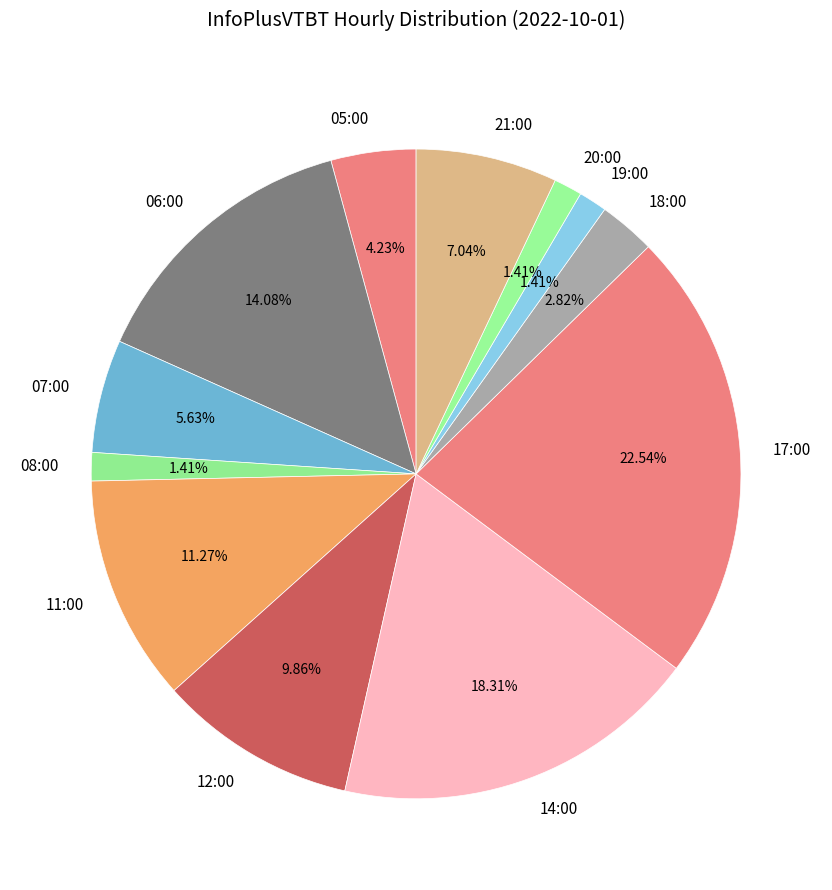

To the nearest percent, what percentage of the pie is 11:00?

11%